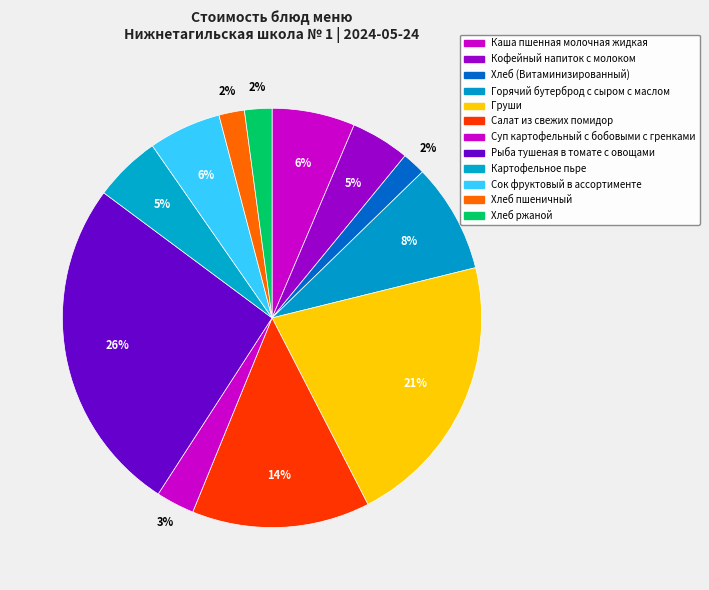

Is there a majority slice in this chart?

No